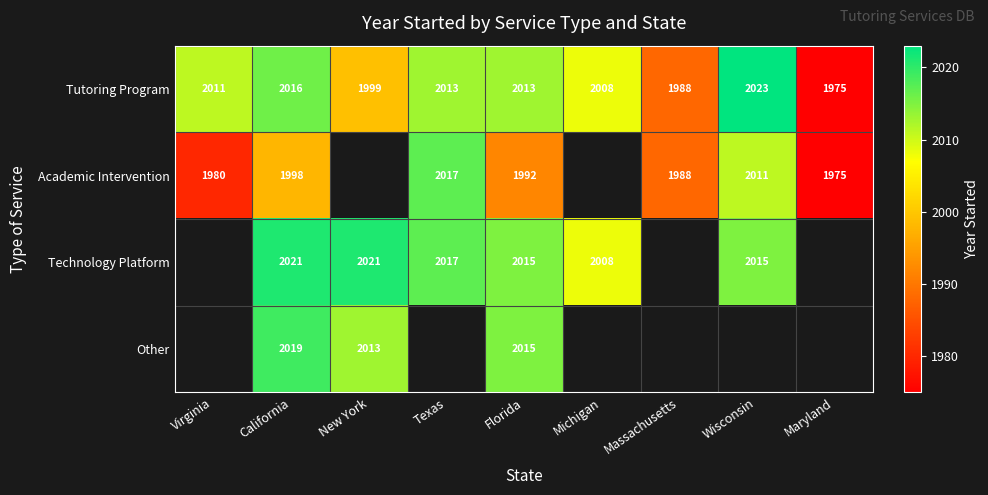

What is the difference between the Tutoring Program values at California and Texas?

3